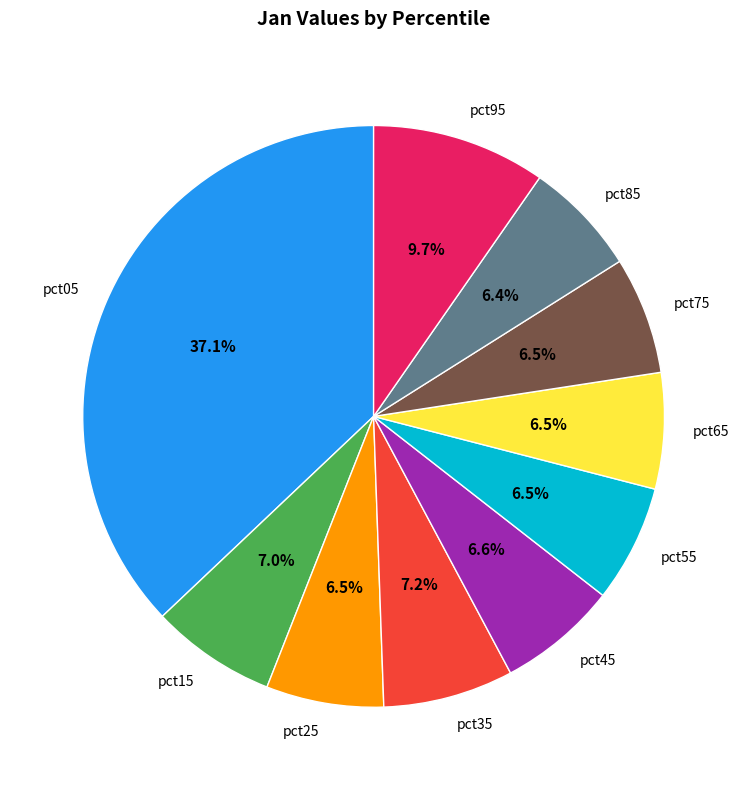

Is pct05 the majority of the pie?

No